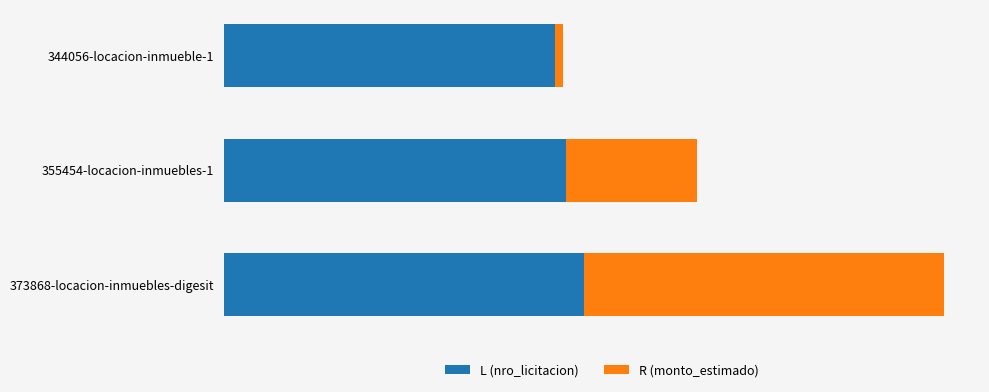

How many bars are there in each group?

2